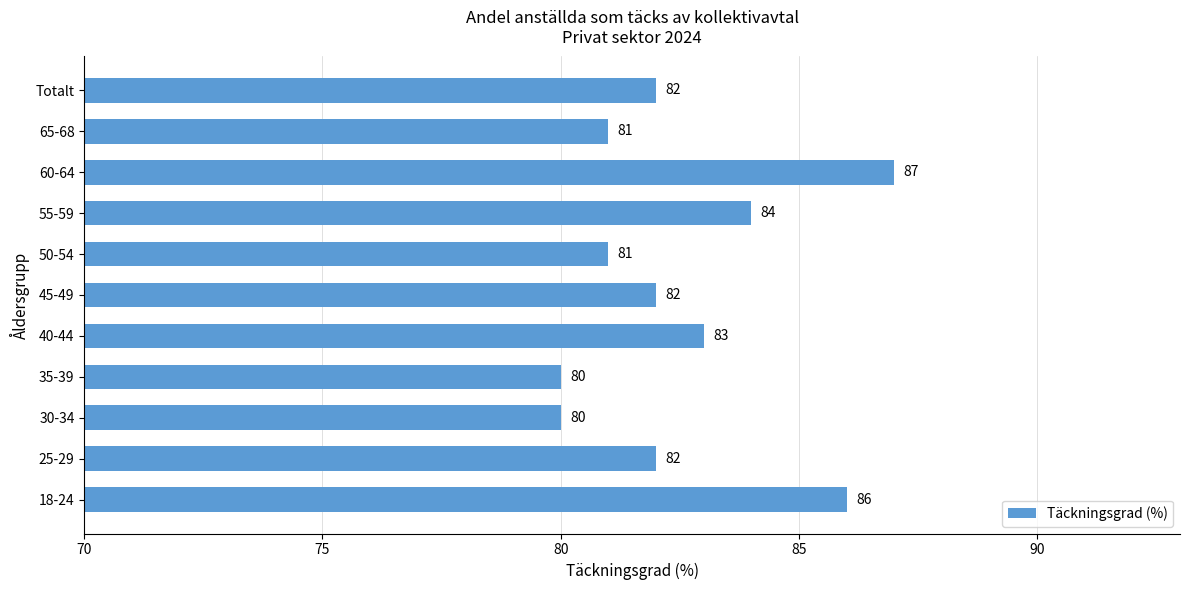

The chart shows a value of 81 at 65-68. True or false?

True